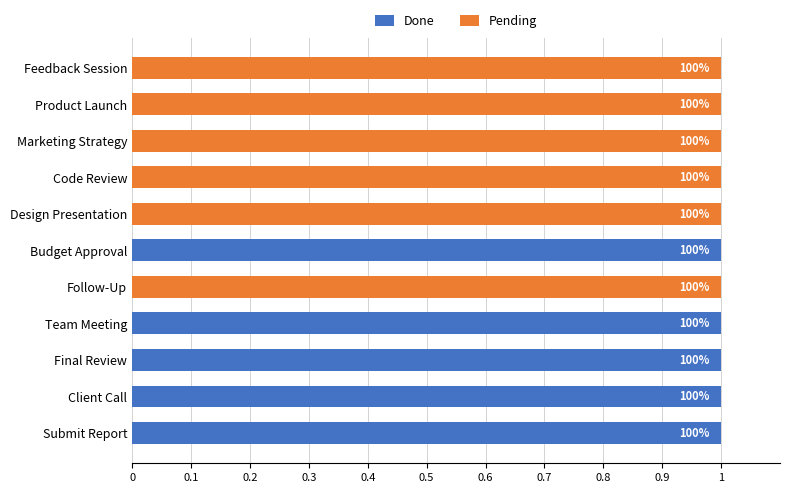

What are all the series names shown in the legend?

Done, Pending